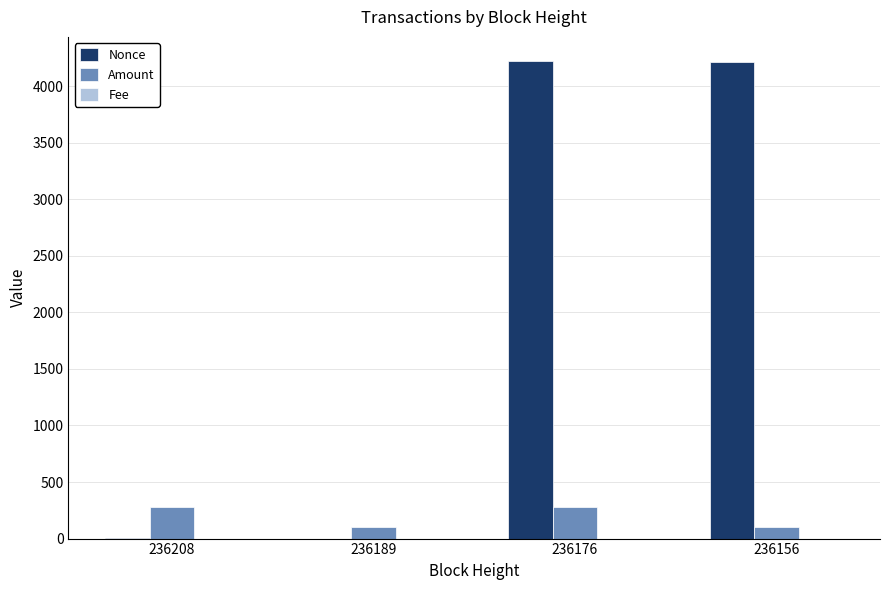

What is the sum of all Nonce values?

8440.0